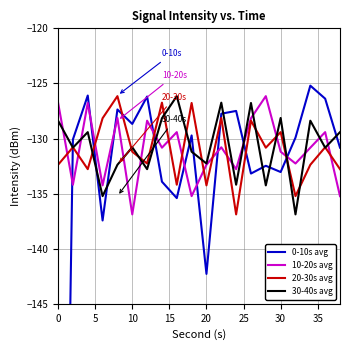

What is the lowest value of the 10-20s avg series?

-136.9